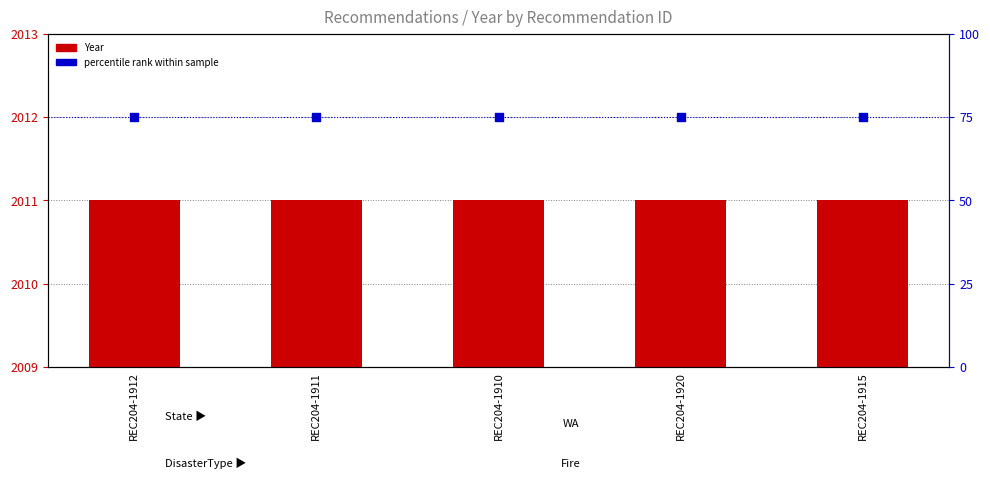

At how many categories does at least one series exceed 40?

5